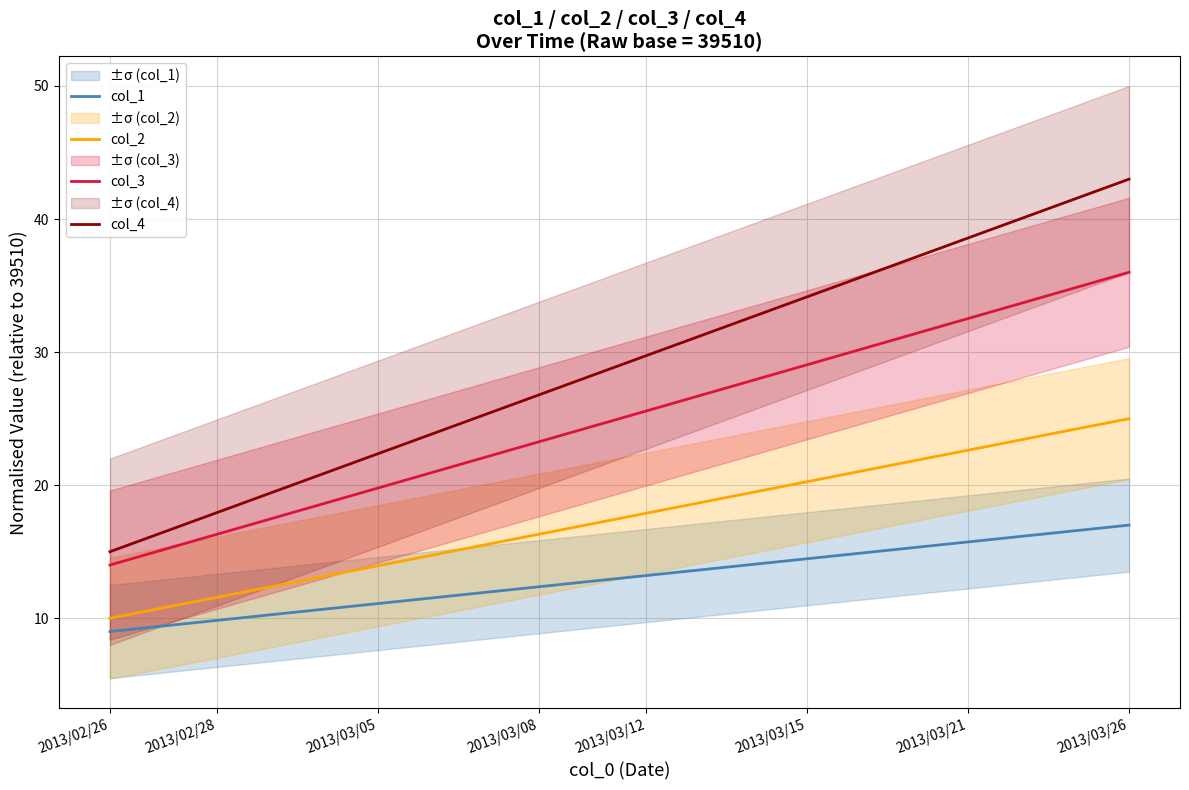

Which category has the highest value in the col_1 series?

2013/03/26